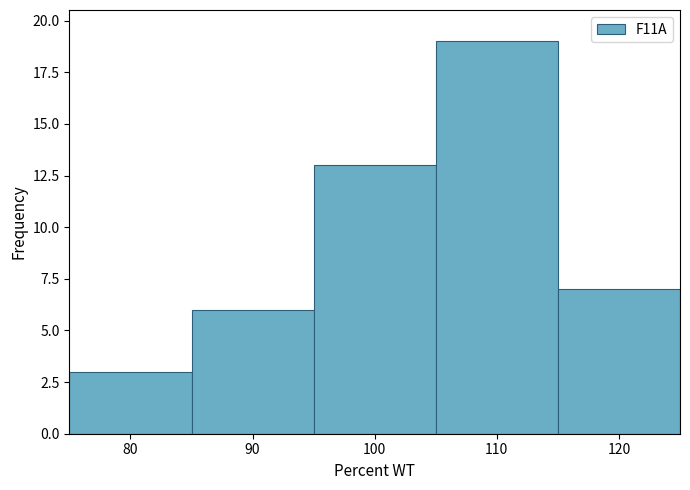

What is the height of the bar covering 95 to 105 on the x-axis? The values are not printed on the chart, so give them approximately, as read against the axis.

13